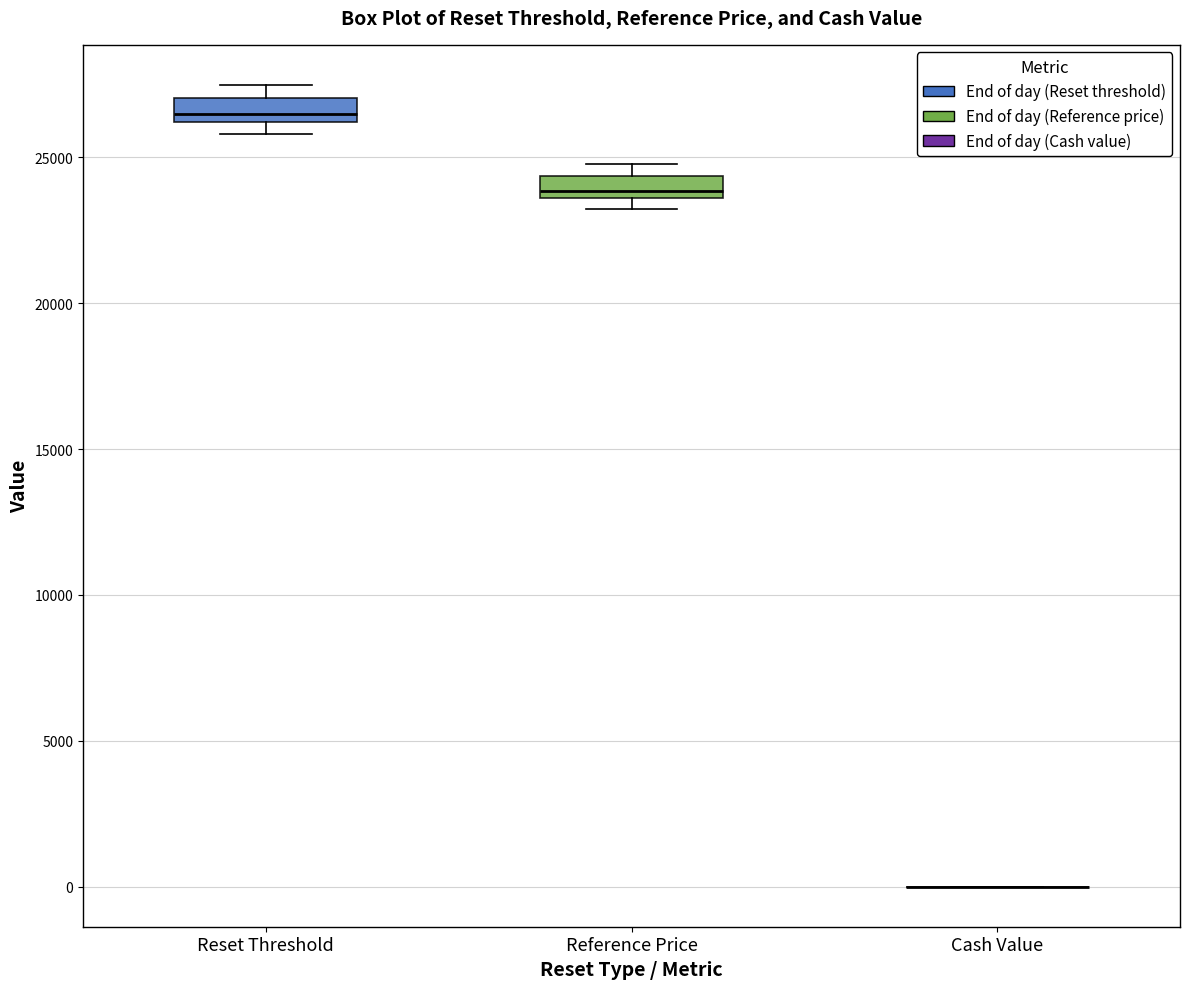

Where is the lower edge of the box for Reference Price on the y-axis? The values are not printed on the chart, so give them approximately, as read against the axis.

23500